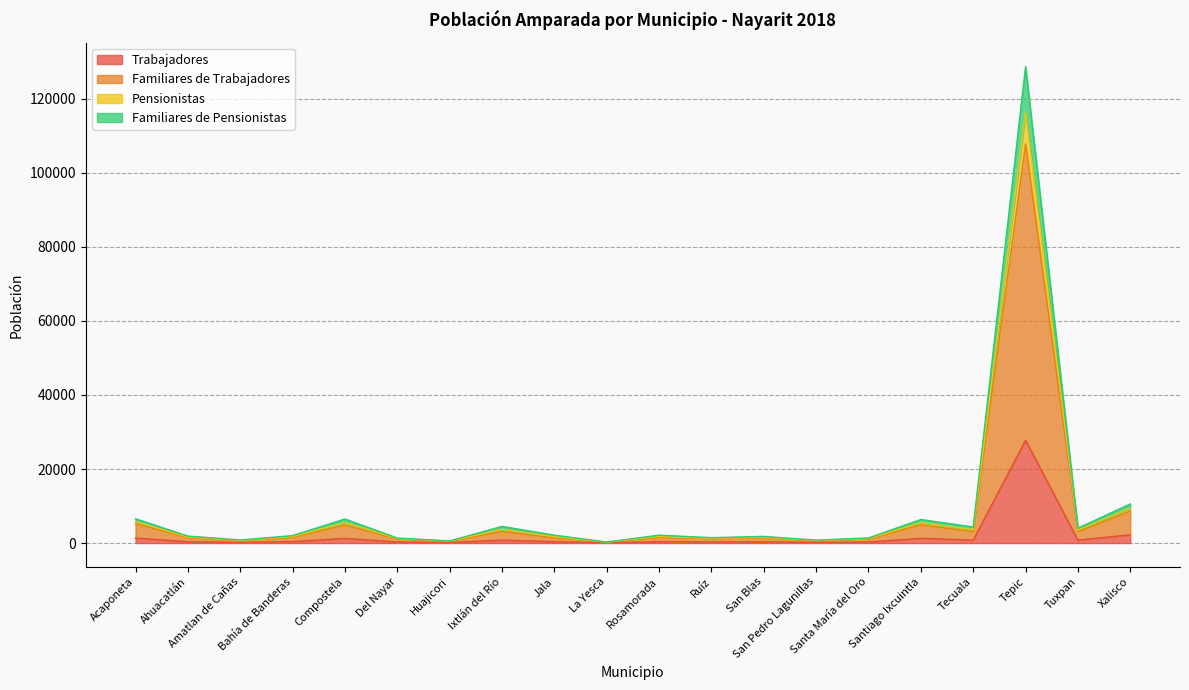

True or false: Pensionistas has a value of 826 at Amatlan de Cañas.

True